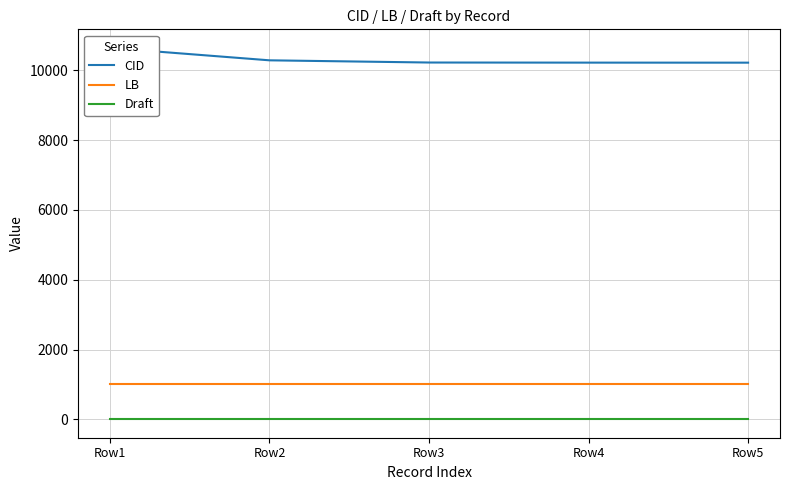

Where does the CID series first go above 10223?

Row1